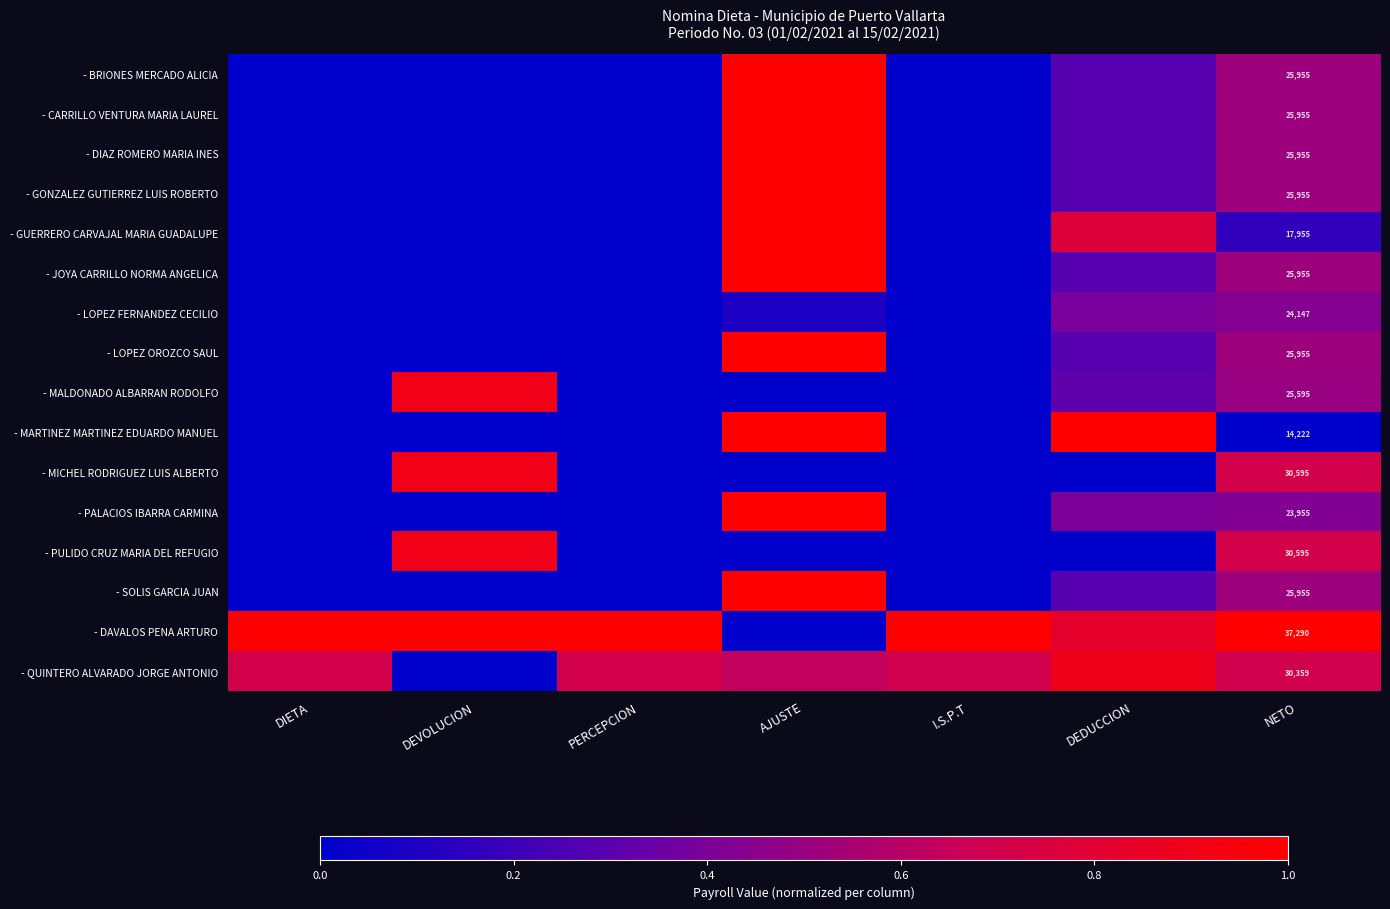

What is the difference between the maximum and minimum values in the - BRIONES MERCADO ALICIA series?

1.0